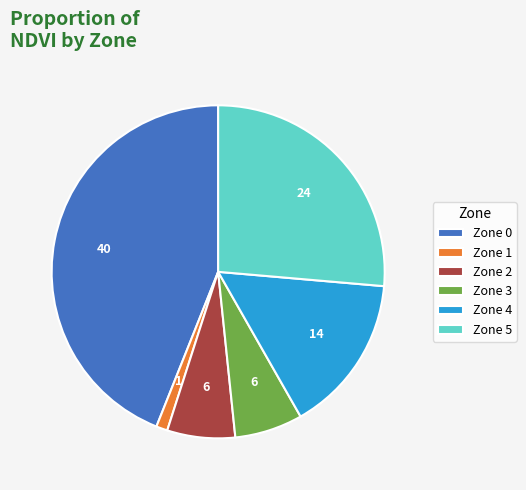

Is there a majority slice in this chart?

No